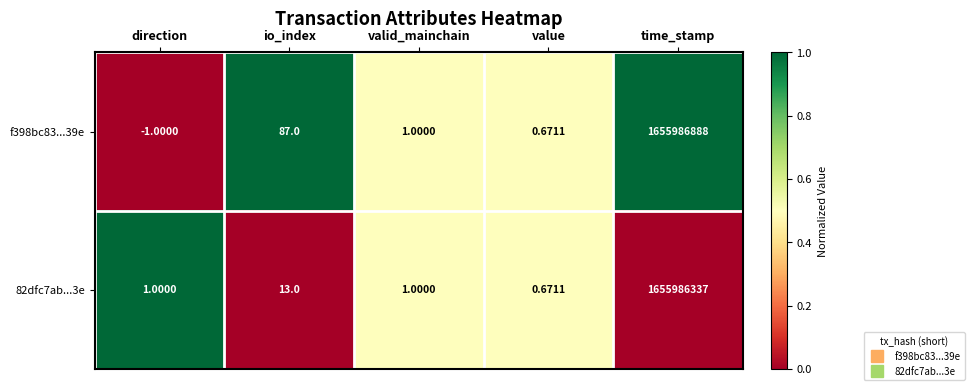

At which category is the sum across all series the highest?

time_stamp